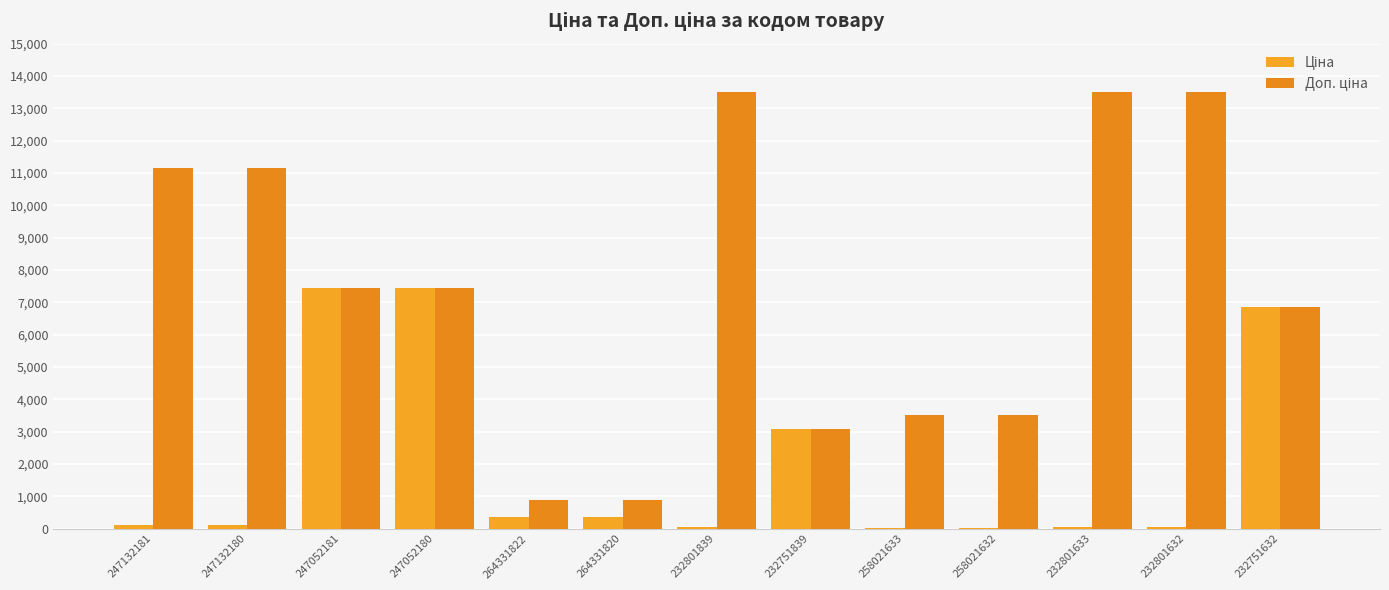

List the labels in order of Ціна value, smallest first.

258021633, 258021632, 232801839, 232801633, 232801632, 247132181, 247132180, 264331822, 264331820, 232751839, 232751632, 247052181, 247052180